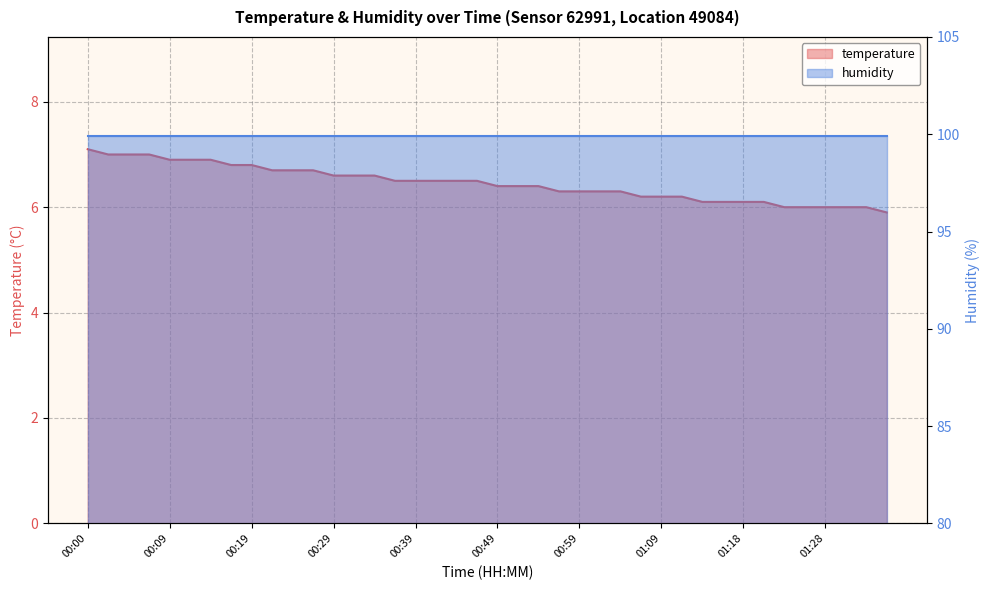

What position from the right is 00:19?

32